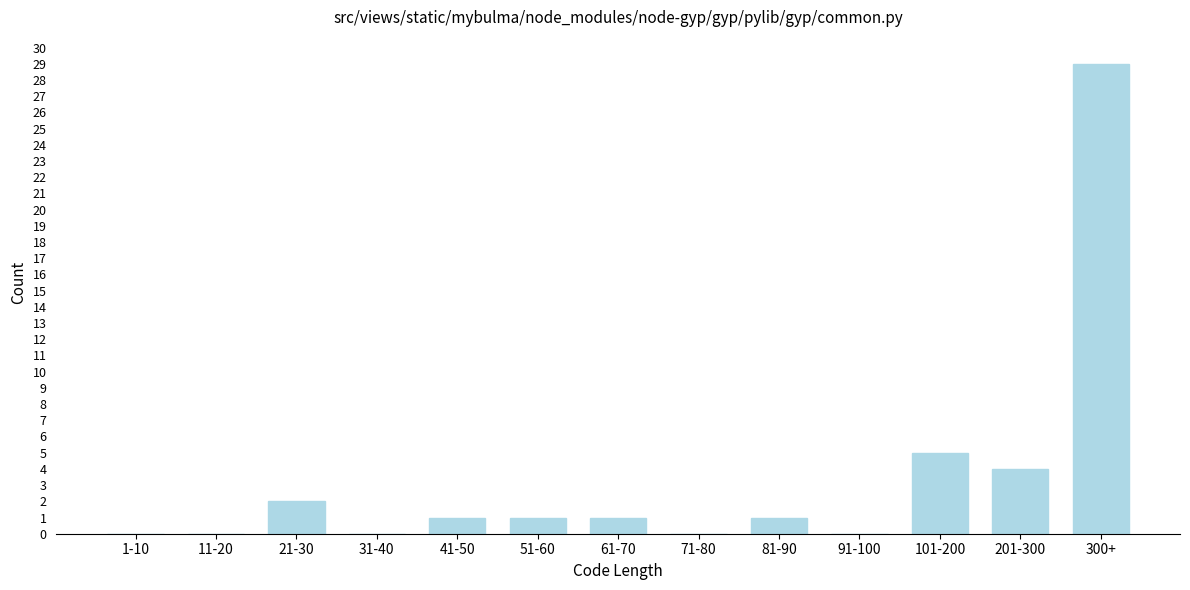

Reading left to right, extract all data points from this chart.

1-10=0	11-20=0	21-30=2	31-40=0	41-50=1	51-60=1	61-70=1	71-80=0	81-90=1	91-100=0	101-200=5	201-300=4	300+=29